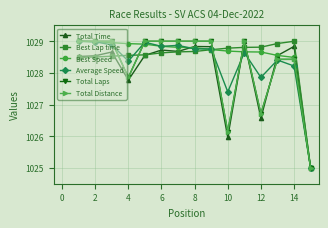

Rank the series by their maximum value, from highest to lowest.

Total Time, Best Lap time, Best Speed, Average Speed, Total Laps, Total Distance